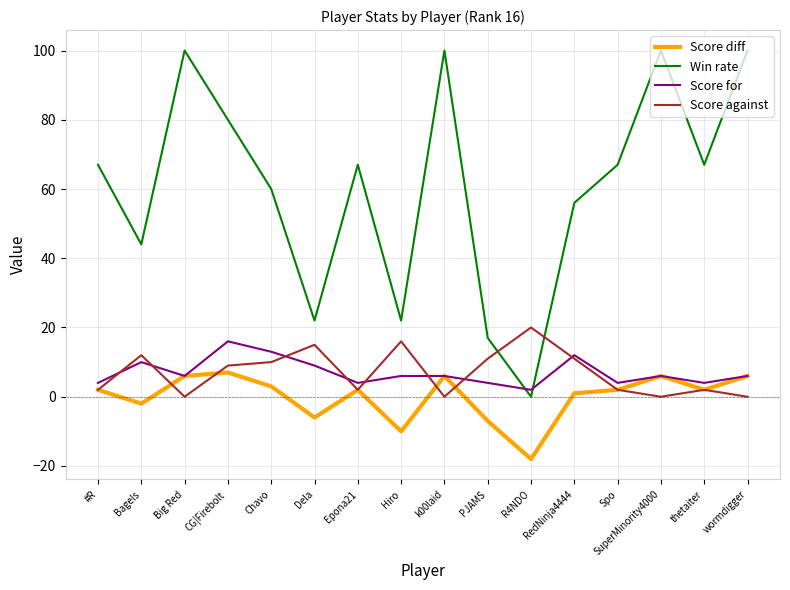

At how many categories does at least one series exceed 87?

4